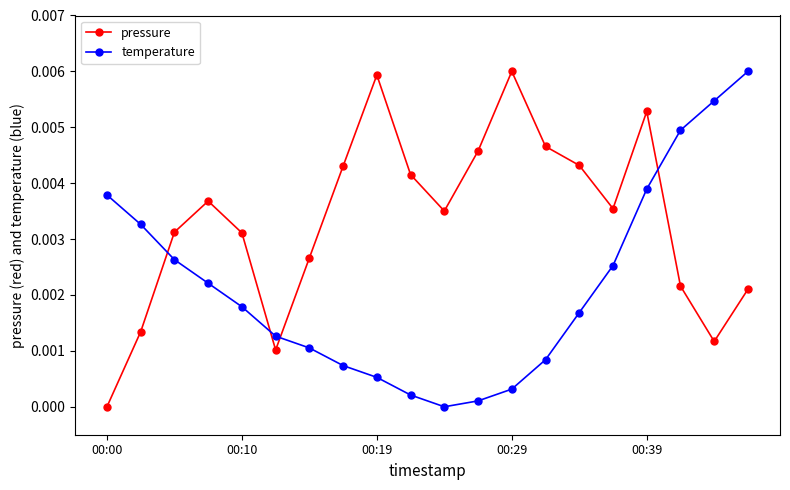

Which series ends up on top after the final intersection of pressure and temperature?

temperature